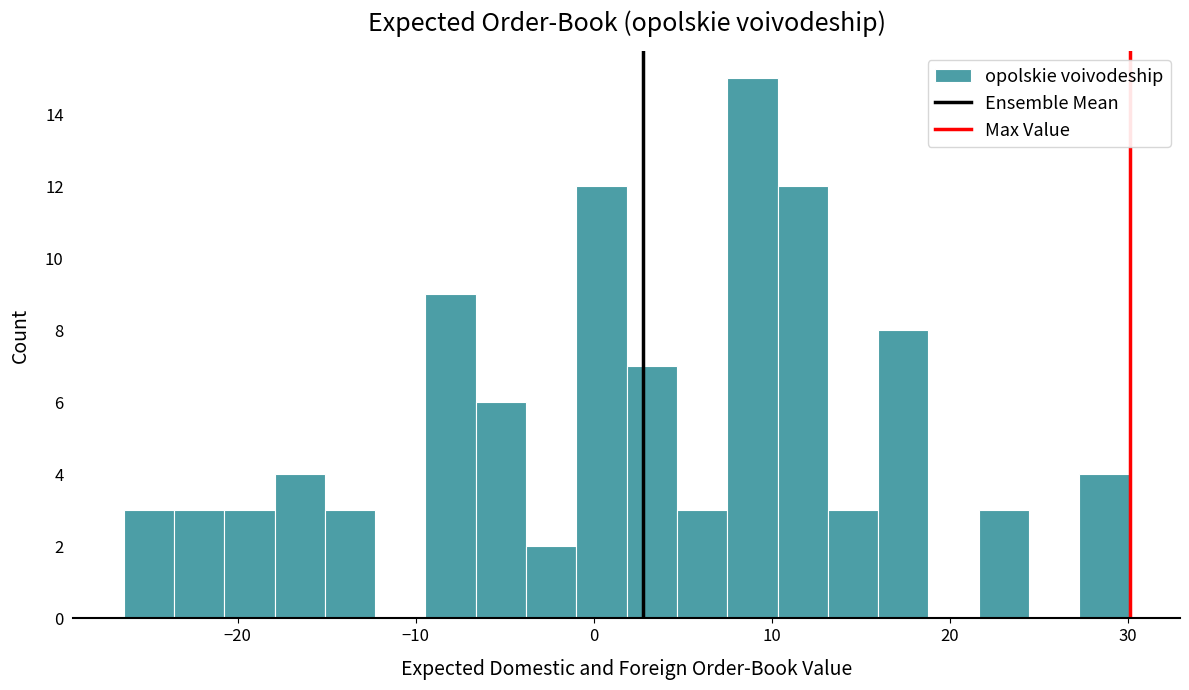

Around what value on the x-axis is the tallest bar? Give the approximate position of its centre, as read against the axis.

9